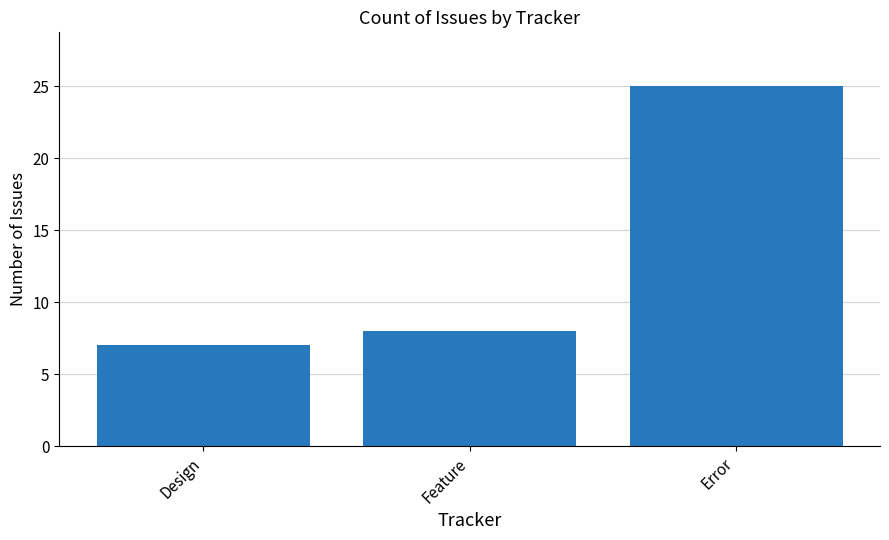

Rank the categories by value from highest to lowest.

Error, Feature, Design